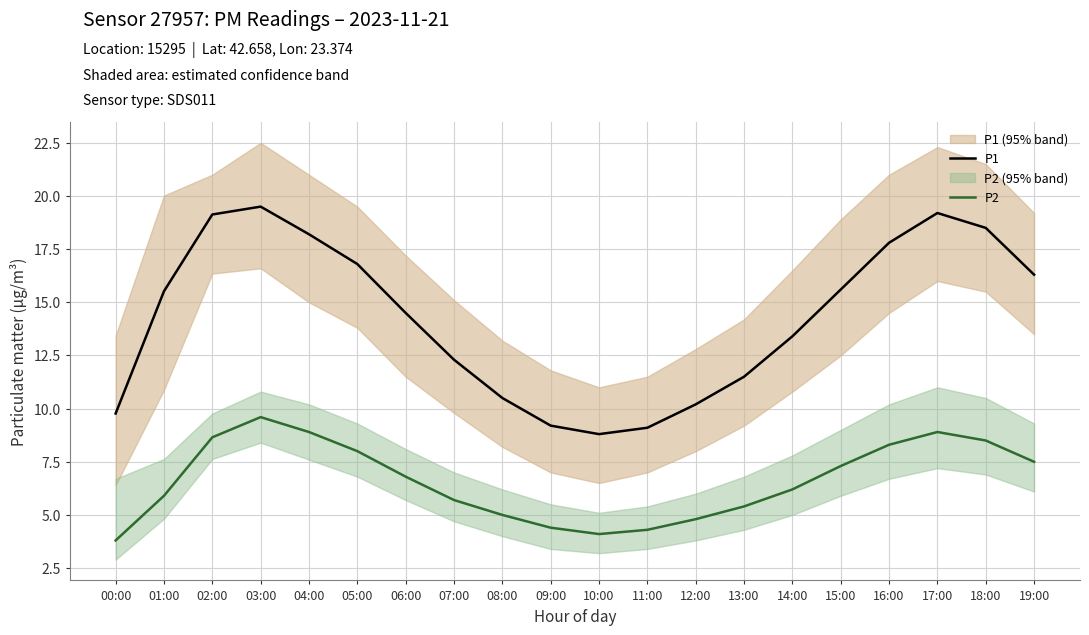

Which label corresponds to the smallest value in the chart?

00:00